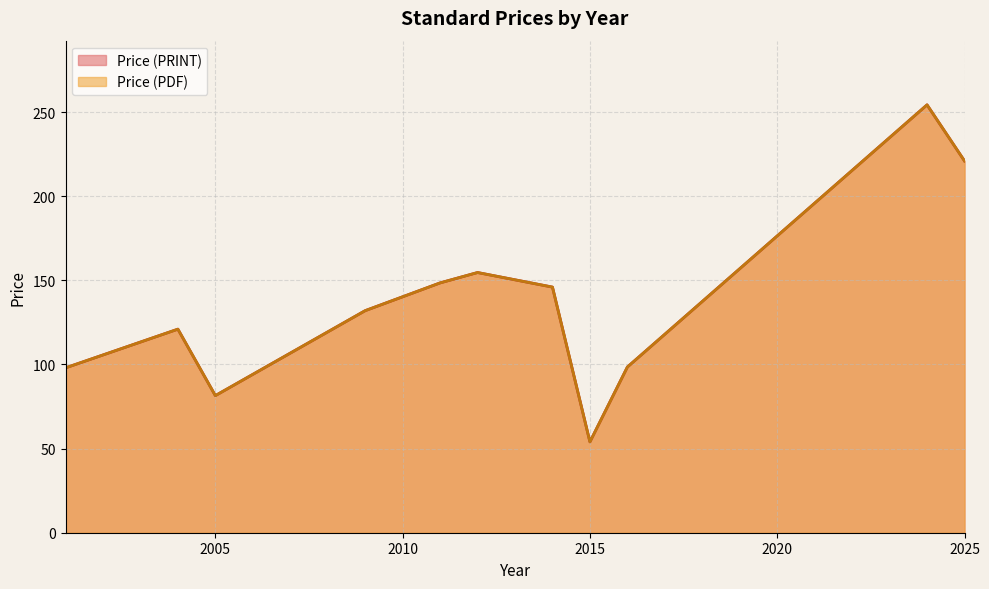

Does the chart have visible grid lines?

Yes